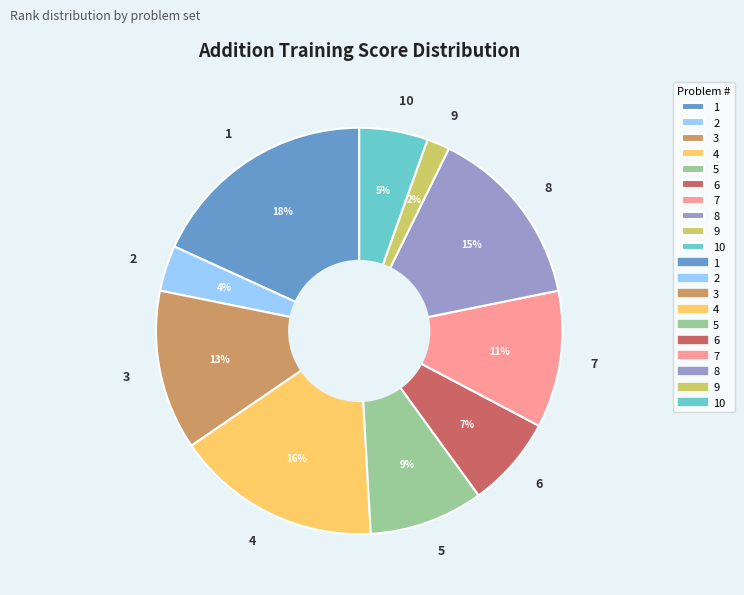

Is there a majority slice in this chart?

No